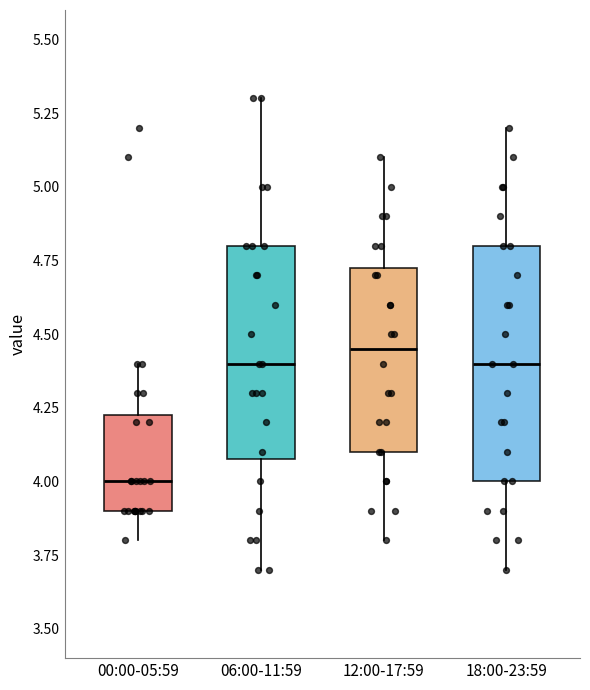

Reading left to right, transcribe this box plot: for each box, give where its median line is, the range the box spans, and where its two whiskers end, as read against the y-axis. The values are not printed on the chart, so give them approximately, as read against the axis.

00:00-05:59: median 4.00, box 3.90 to 4.25, whiskers 3.80 to 4.40
06:00-11:59: median 4.40, box 4.10 to 4.80, whiskers 3.70 to 5.30
12:00-17:59: median 4.45, box 4.10 to 4.75, whiskers 3.80 to 5.10
18:00-23:59: median 4.40, box 4.00 to 4.80, whiskers 3.70 to 5.20